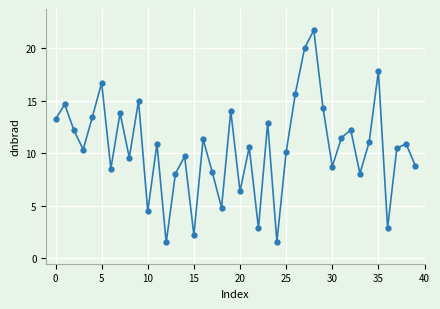

True or false: the data has more than 2 interior local peaks.

True